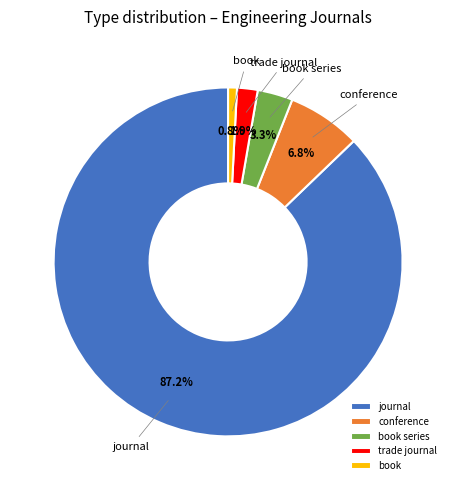

Does journal represent more than half of the total?

Yes